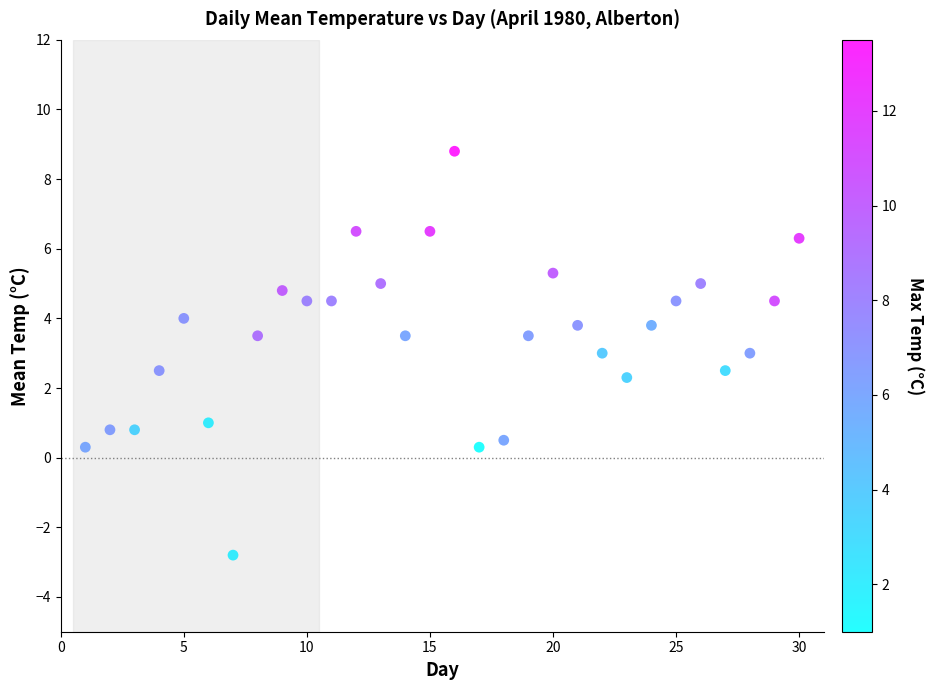

What is the range of Y values (max minus min)?

11.6